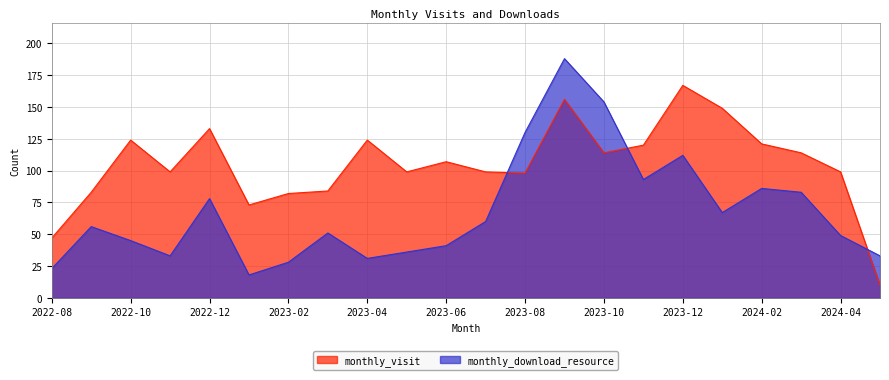

After their last crossing, which series has the higher values: monthly_visit or monthly_download_resource?

monthly_download_resource